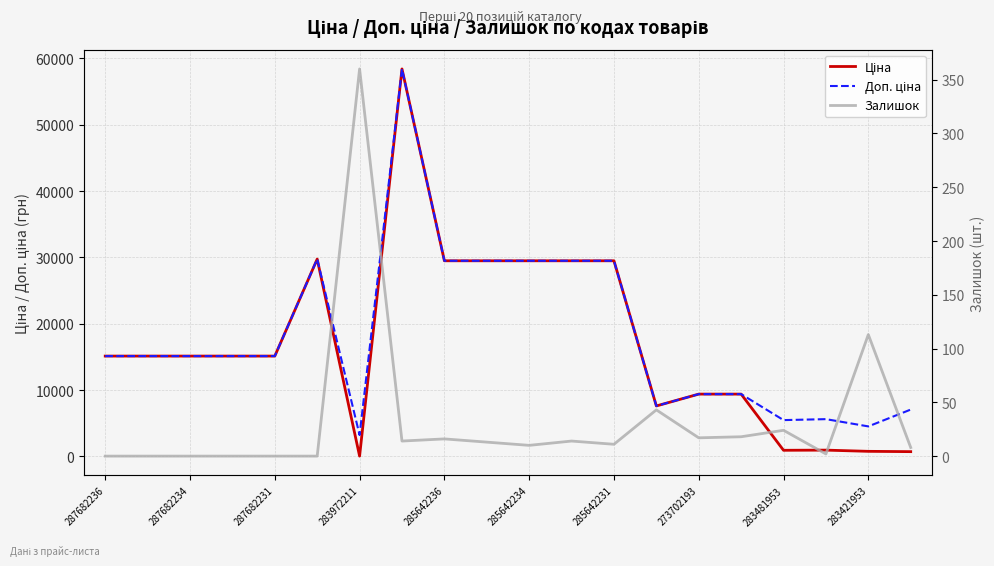

How many data points in Залишок are above 13?

9